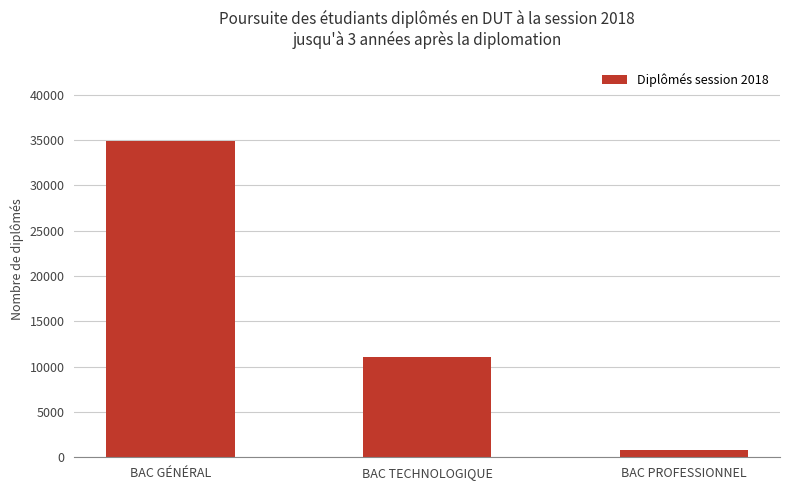

Reading left to right, list all the values displayed in this chart.

BAC GÉNÉRAL=34909.7	BAC TECHNOLOGIQUE=11104.0	BAC PROFESSIONNEL=817.5